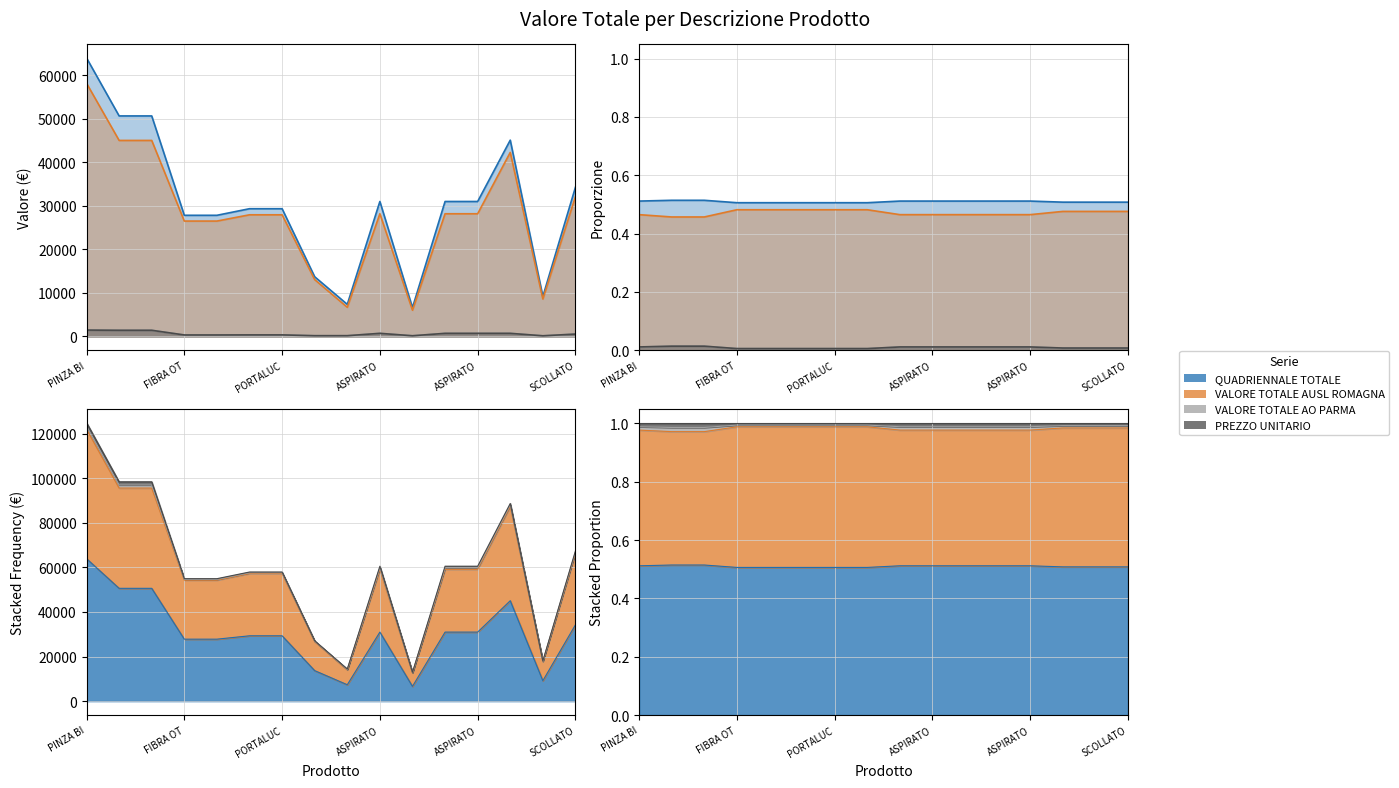

What is the sum of all VALORE TOTALE AO PARMA values?

9599.8